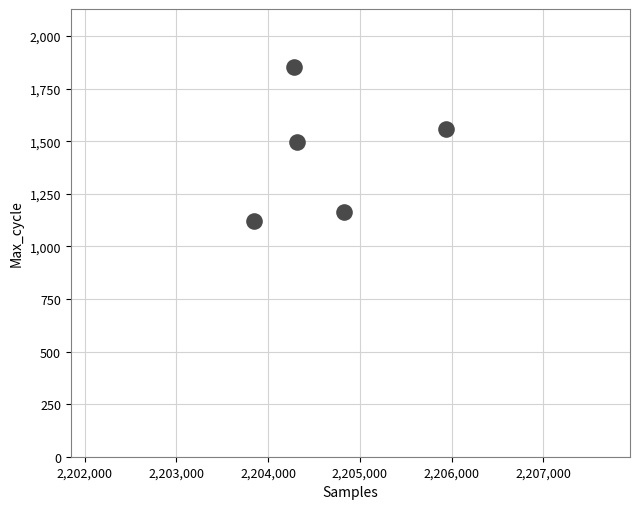

What is the range of Y values (max minus min)?

732